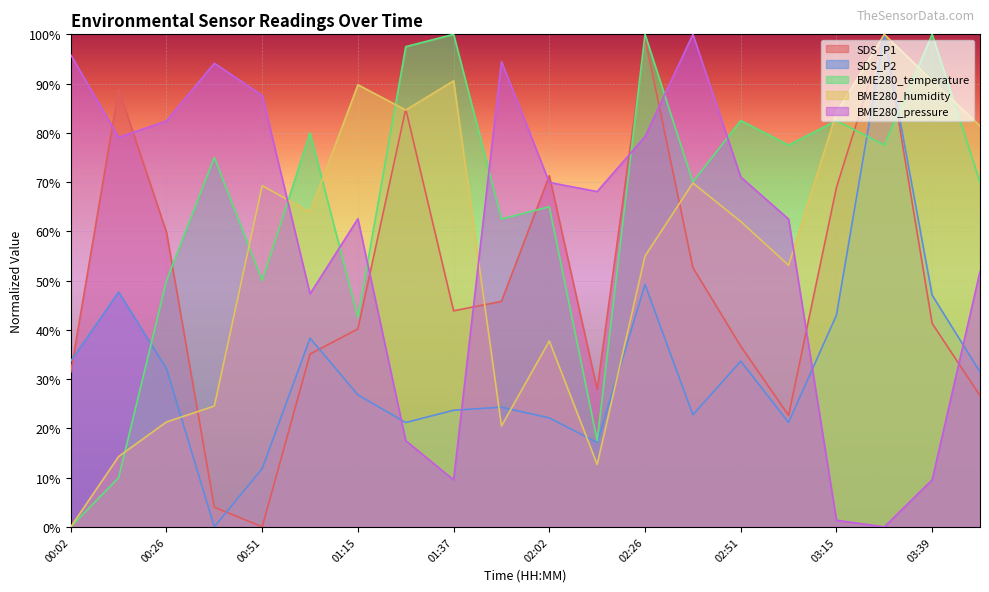

How many times do BME280_temperature and BME280_pressure cross each other?

7